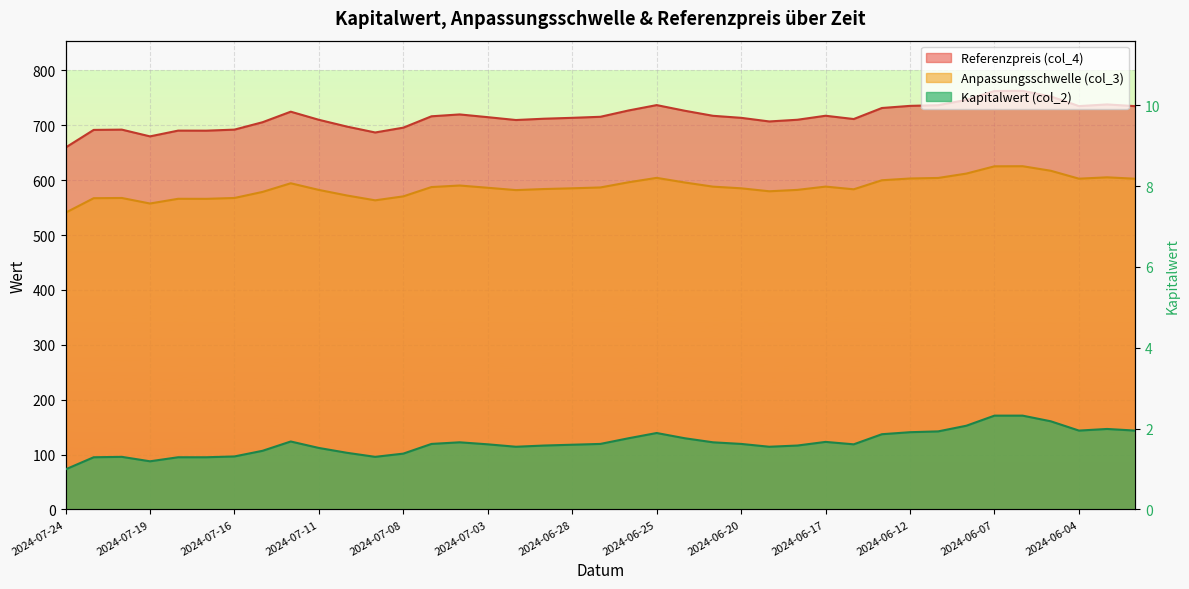

In Anpassungsschwelle (col_3), how many points are lower than both neighbors (excluding endpoints)?

7